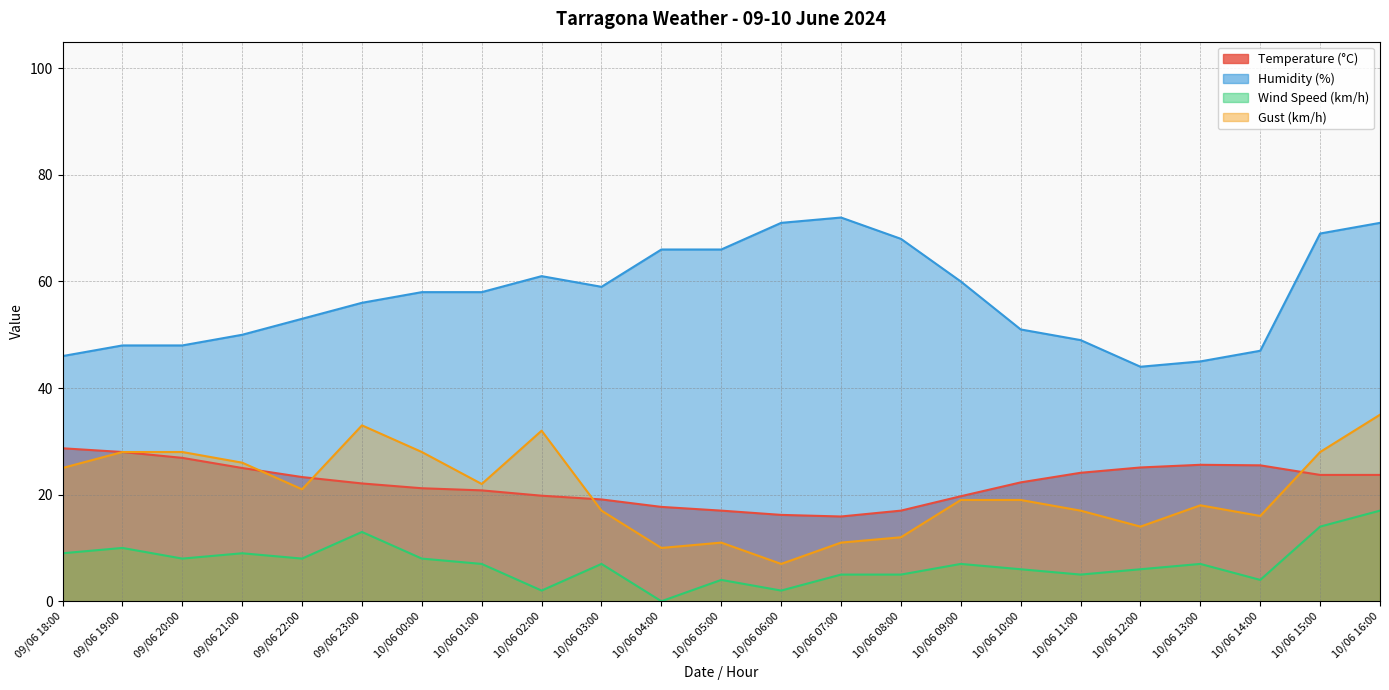

List the labels in order of Humidity (%) value, smallest first.

10/06 12:00, 10/06 13:00, 09/06 18:00, 10/06 14:00, 09/06 19:00, 09/06 20:00, 10/06 11:00, 09/06 21:00, 10/06 10:00, 09/06 22:00, 09/06 23:00, 10/06 00:00, 10/06 01:00, 10/06 03:00, 10/06 09:00, 10/06 02:00, 10/06 04:00, 10/06 05:00, 10/06 08:00, 10/06 15:00, 10/06 06:00, 10/06 16:00, 10/06 07:00